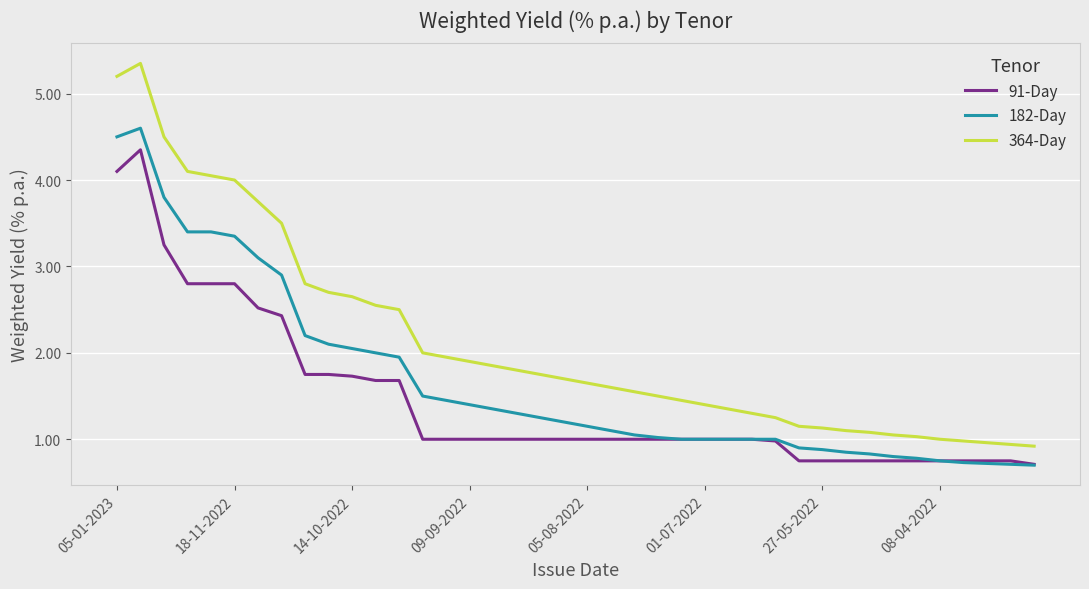

Which series has the largest range (max minus min)?

364-Day